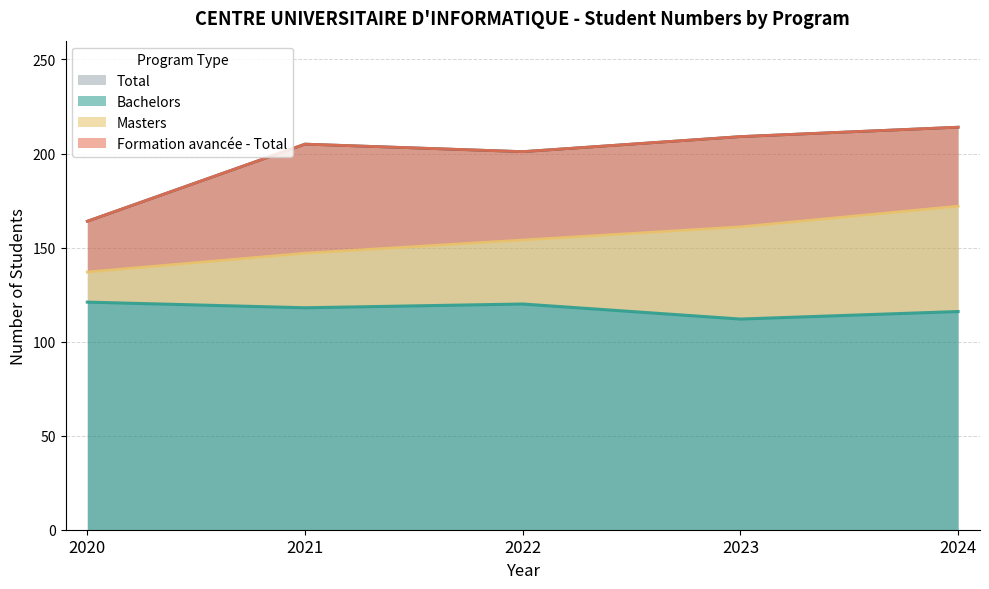

At how many categories does at least one series exceed 180?

4